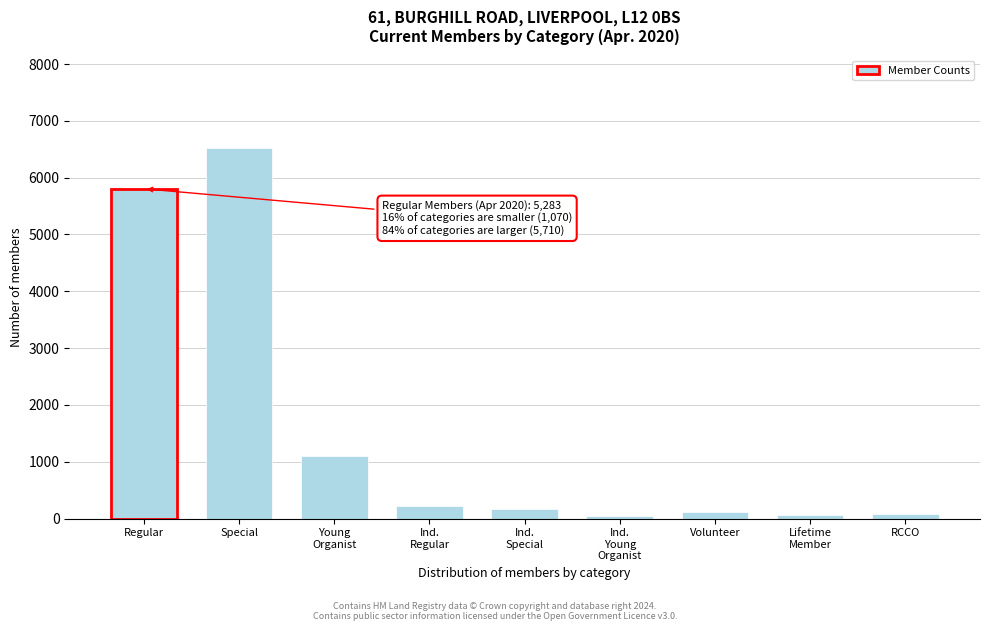

What is the label of the 8th bar from the right?

Special